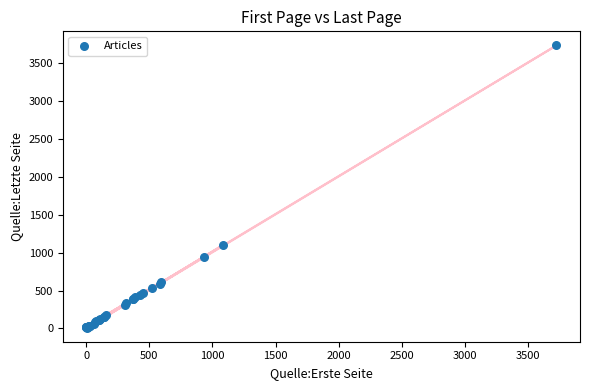

What Y value in the scatter plot is closest to 1873?

1101